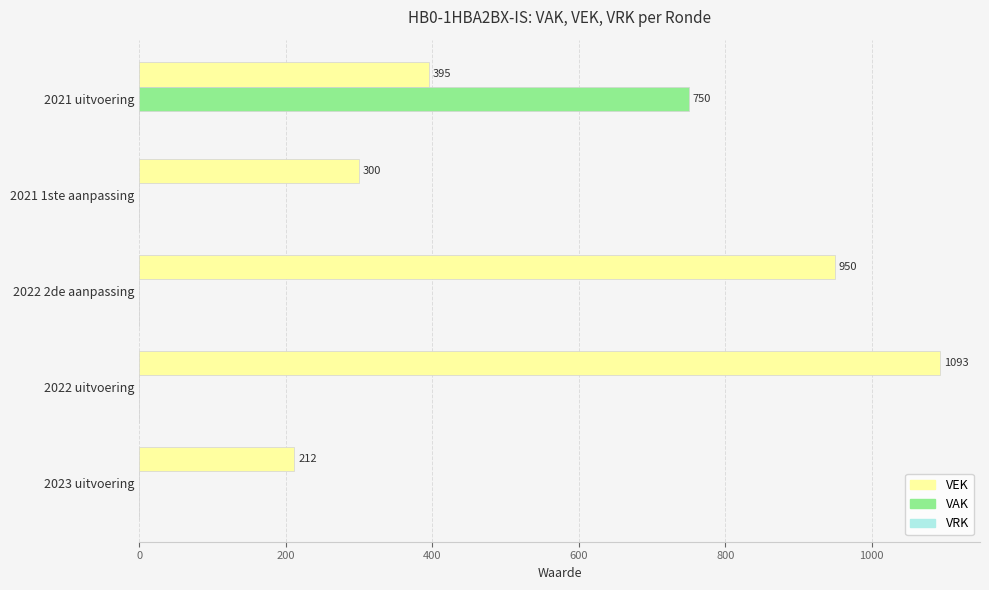

Which series changed the most between 2021 1ste aanpassing and 2021 uitvoering?

VAK